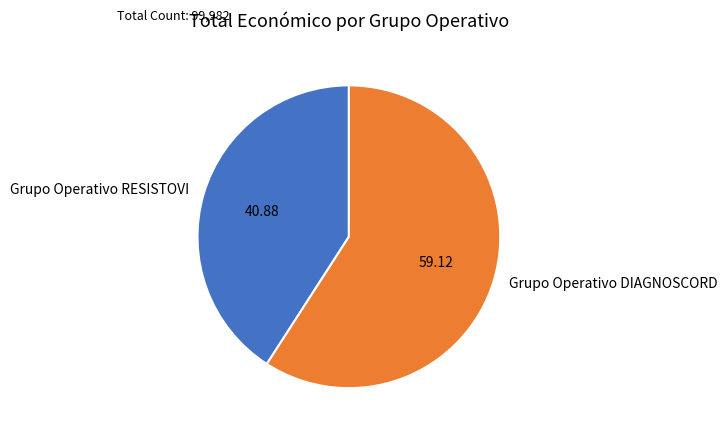

Does any single category account for the majority?

Yes